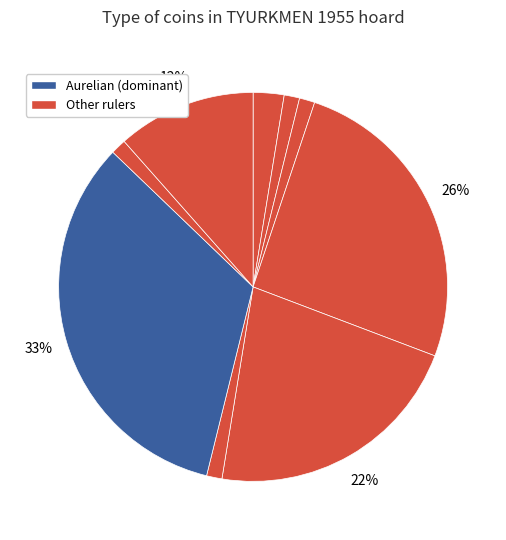

What is the largest slice in the pie chart?

Aurelian